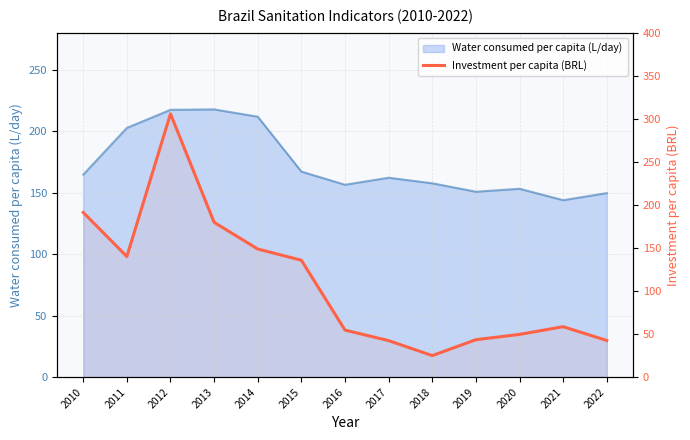

How many categories are shown in the chart?

13